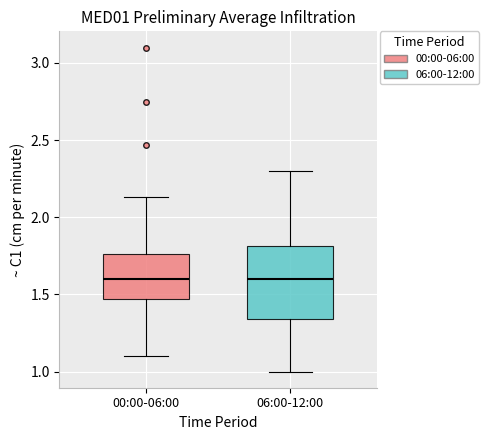

Which box is the tallest, from its lower edge to its upper edge?

06:00-12:00